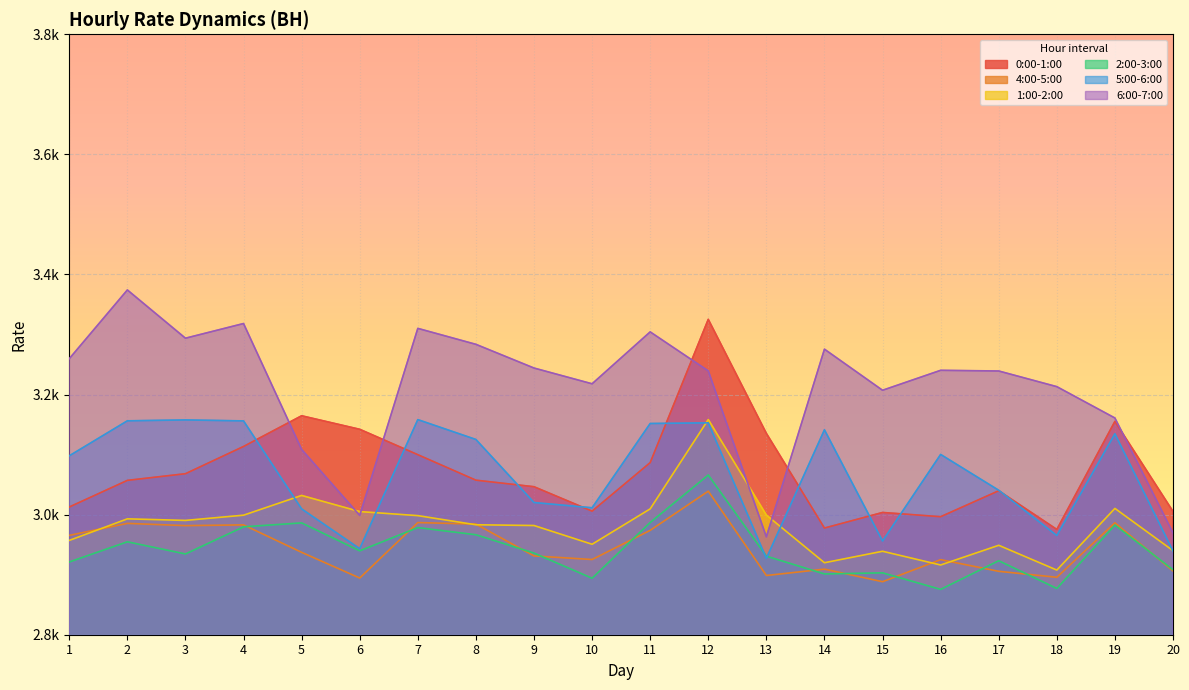

Does the chart display data point markers on the line(s)?

No